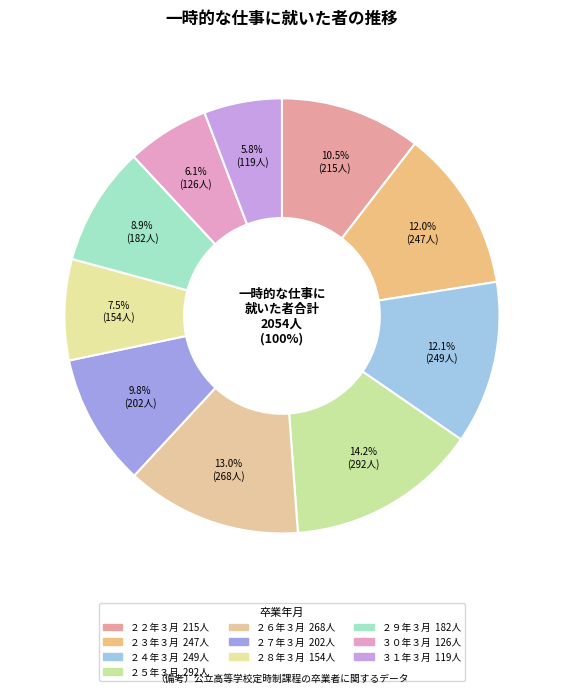

To the nearest percent, what is the difference between the largest and smallest slice percentages?

8%